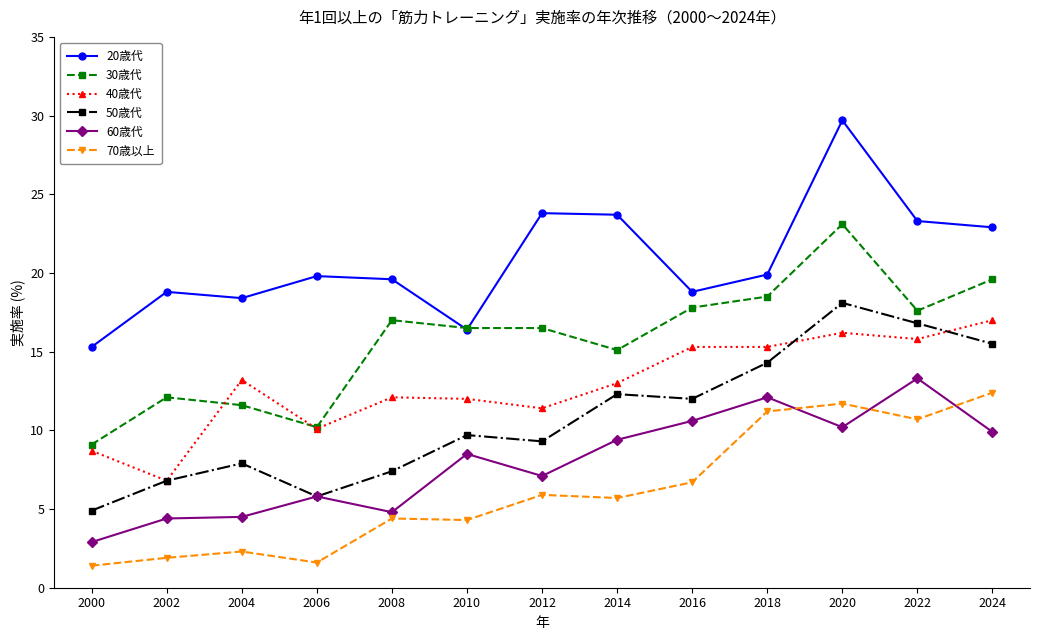

How many lines are shown in the chart?

6